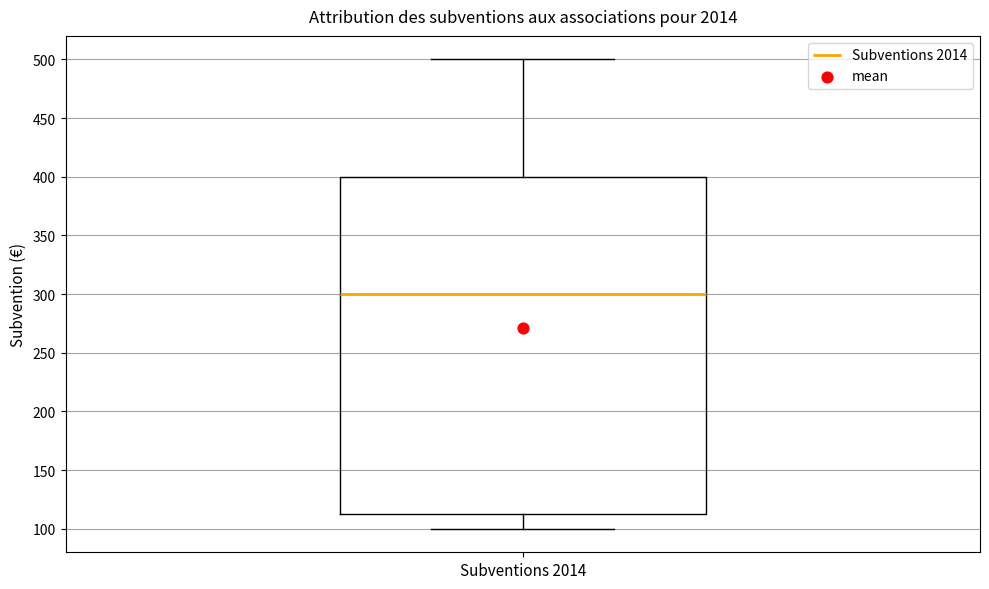

Read this box plot against the y-axis: the position of the median line, the range covered by the box, and the ends of both whiskers. The values are not printed on the chart, so give them approximately, as read against the axis.

median 300, box 115 to 400, whiskers 100 to 500